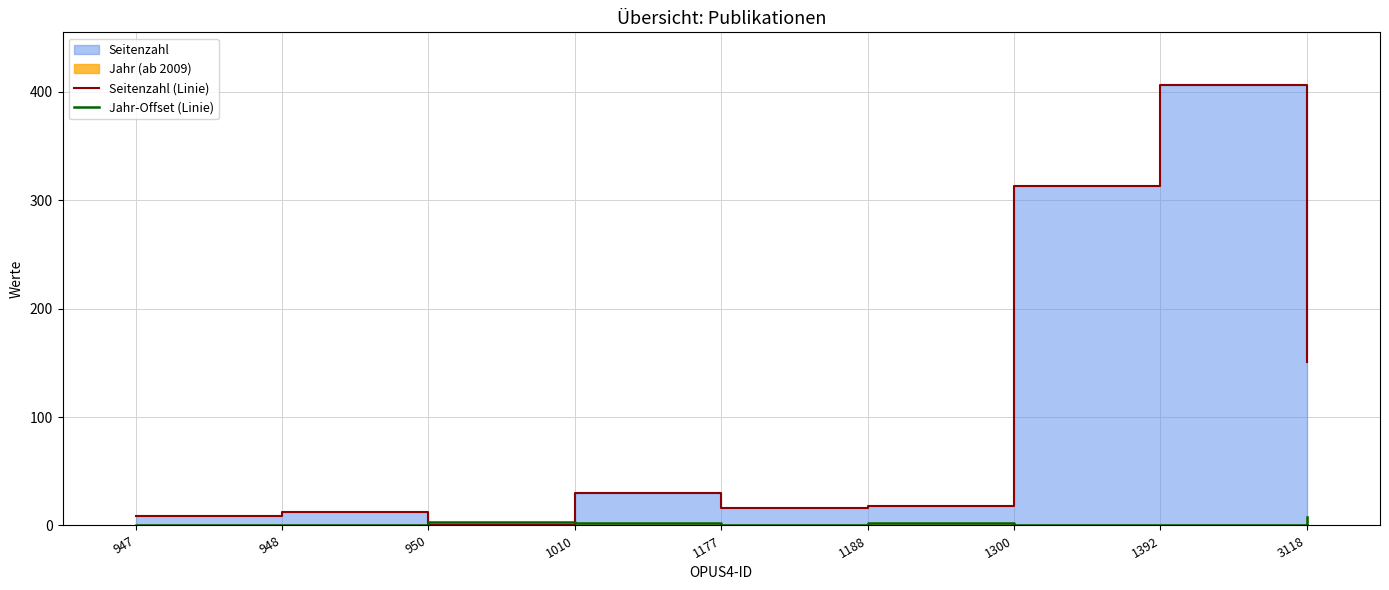

What is the sum of all Jahr-Offset (Linie) values?

15